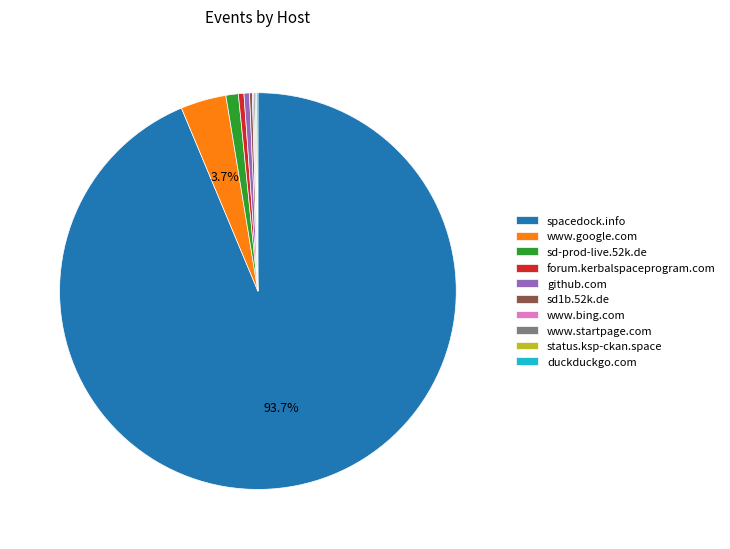

Which category accounts for the majority?

spacedock.info